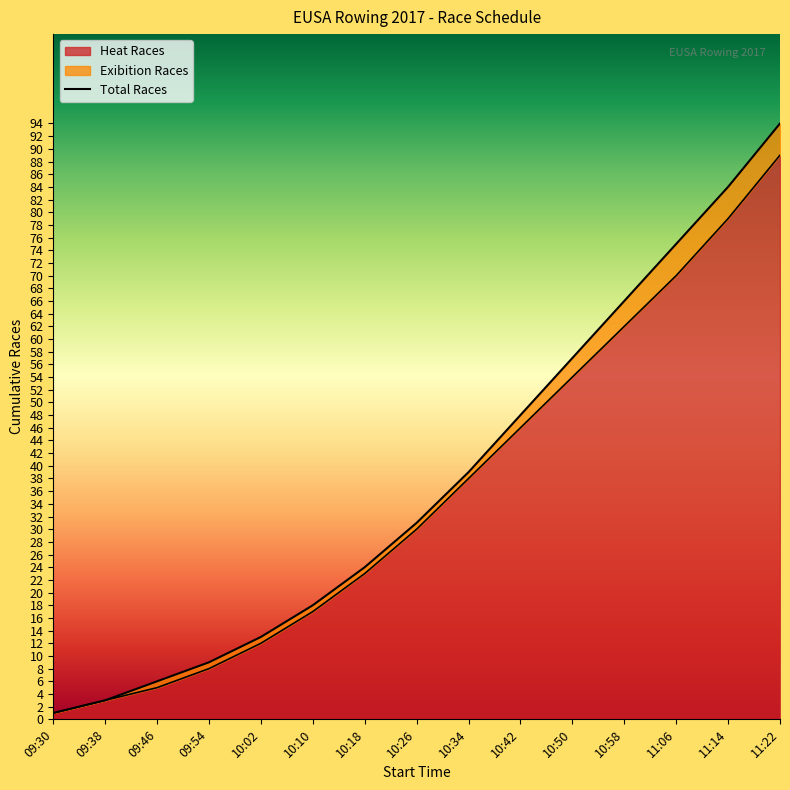

The chart shows a value of 40 at 10:26. True or false?

False